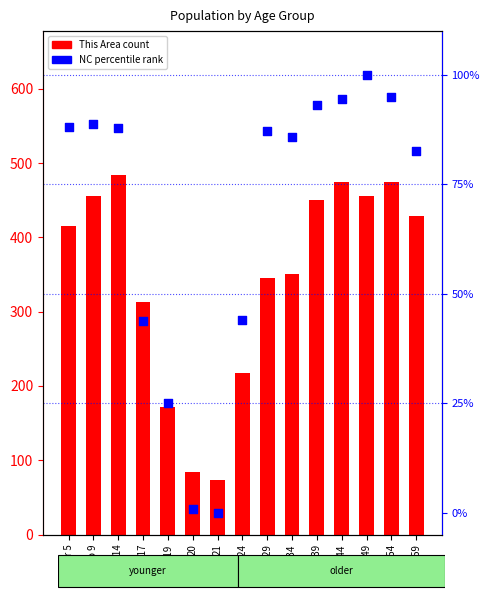

At how many categories does at least one series exceed 188?

12